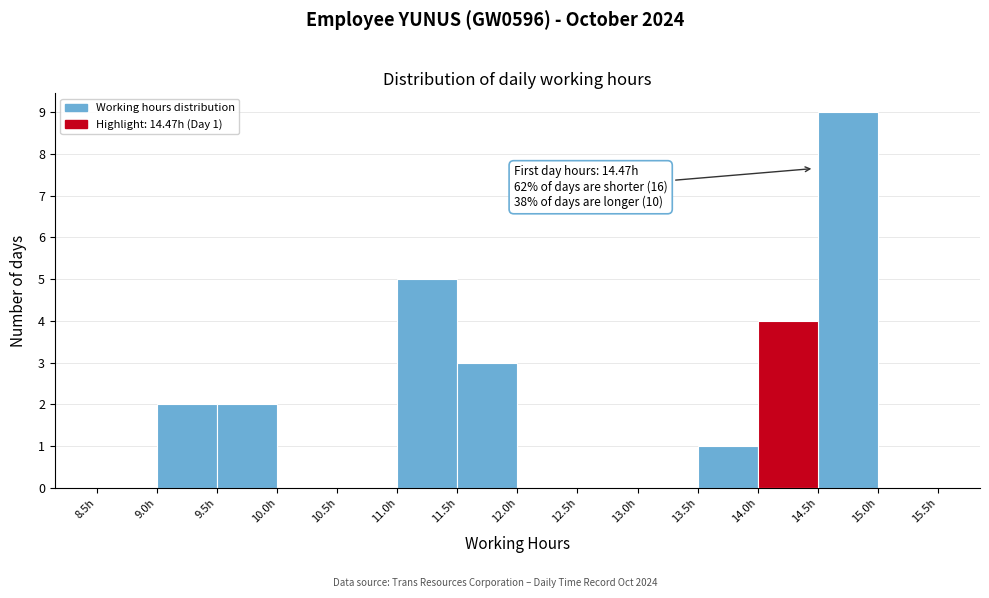

Over which range of the x-axis is the bar tallest?

14.5 to 15.0